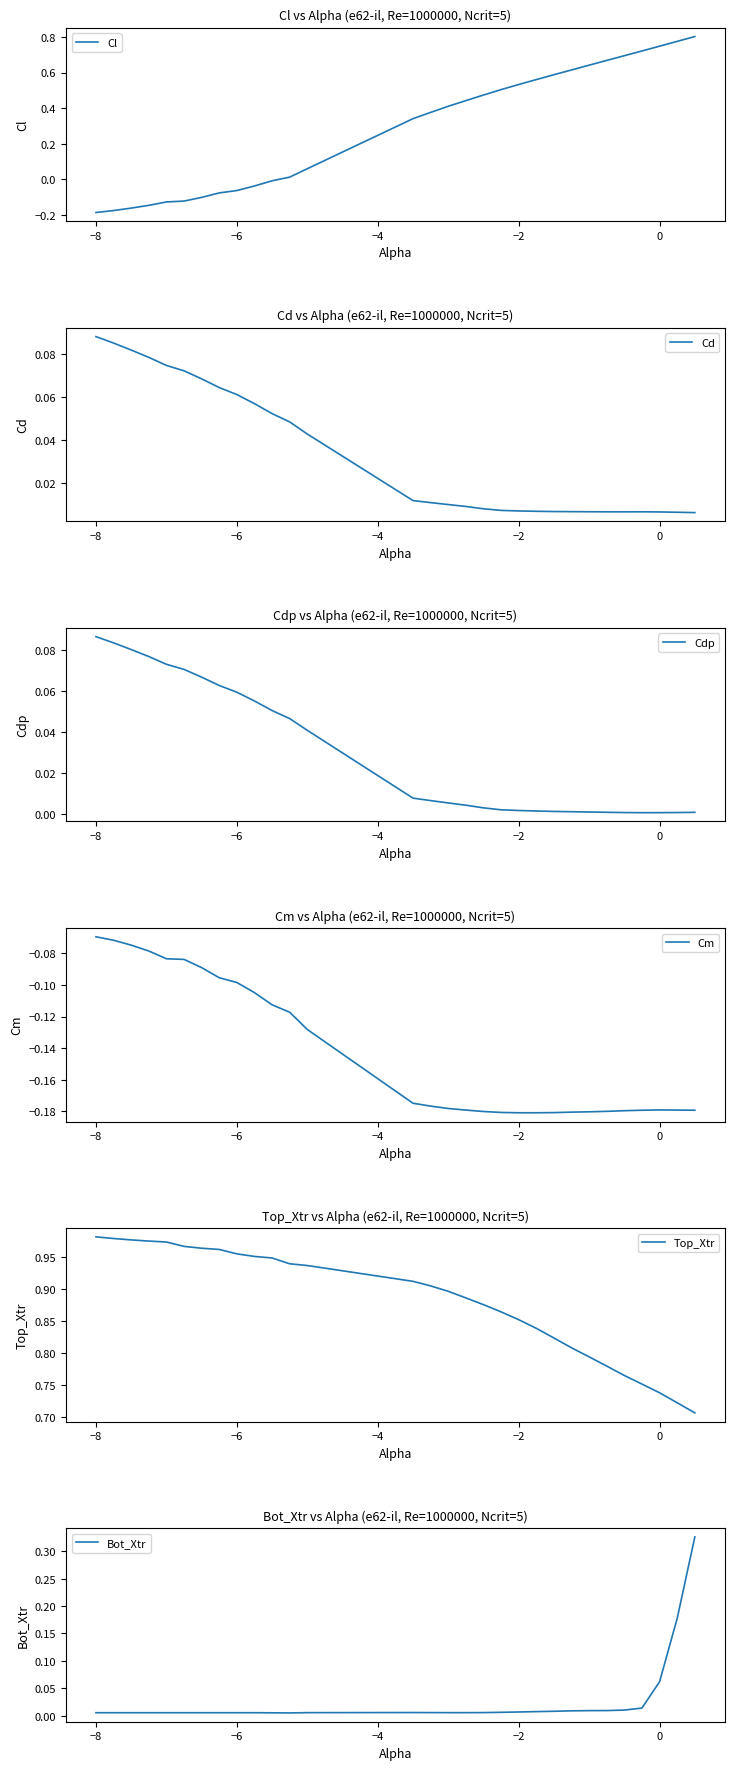

Reading left to right, transcribe all the data shown in this chart.

Cl: -0.2	-0.2	-0.2	-0.1	-0.1	-0.1	-0.1	-0.1	-0.1	-0.0	-0.0	0.0	0.1	0.3	0.4	0.4	0.4	0.5	0.5	0.5	0.6	0.6	0.6	0.6	0.7	0.7	0.7	0.7	0.8	0.8
Cd: 0.1	0.1	0.1	0.1	0.1	0.1	0.1	0.1	0.1	0.1	0.1	0.0	0.0	0.0	0.0	0.0	0.0	0.0	0.0	0.0	0.0	0.0	0.0	0.0	0.0	0.0	0.0	0.0	0.0	0.0
Cdp: 0.1	0.1	0.1	0.1	0.1	0.1	0.1	0.1	0.1	0.1	0.1	0.0	0.0	0.0	0.0	0.0	0.0	0.0	0.0	0.0	0.0	0.0	0.0	0.0	0.0	0.0	0.0	0.0	0.0	0.0
Cm: -0.1	-0.1	-0.1	-0.1	-0.1	-0.1	-0.1	-0.1	-0.1	-0.1	-0.1	-0.1	-0.1	-0.2	-0.2	-0.2	-0.2	-0.2	-0.2	-0.2	-0.2	-0.2	-0.2	-0.2	-0.2	-0.2	-0.2	-0.2	-0.2	-0.2
Top_Xtr: 1.0	1.0	1.0	1.0	1.0	1.0	1.0	1.0	1.0	1.0	0.9	0.9	0.9	0.9	0.9	0.9	0.9	0.9	0.9	0.9	0.8	0.8	0.8	0.8	0.8	0.8	0.8	0.7	0.7	0.7
Bot_Xtr: 0.0	0.0	0.0	0.0	0.0	0.0	0.0	0.0	0.0	0.0	0.0	0.0	0.0	0.0	0.0	0.0	0.0	0.0	0.0	0.0	0.0	0.0	0.0	0.0	0.0	0.0	0.0	0.1	0.2	0.3